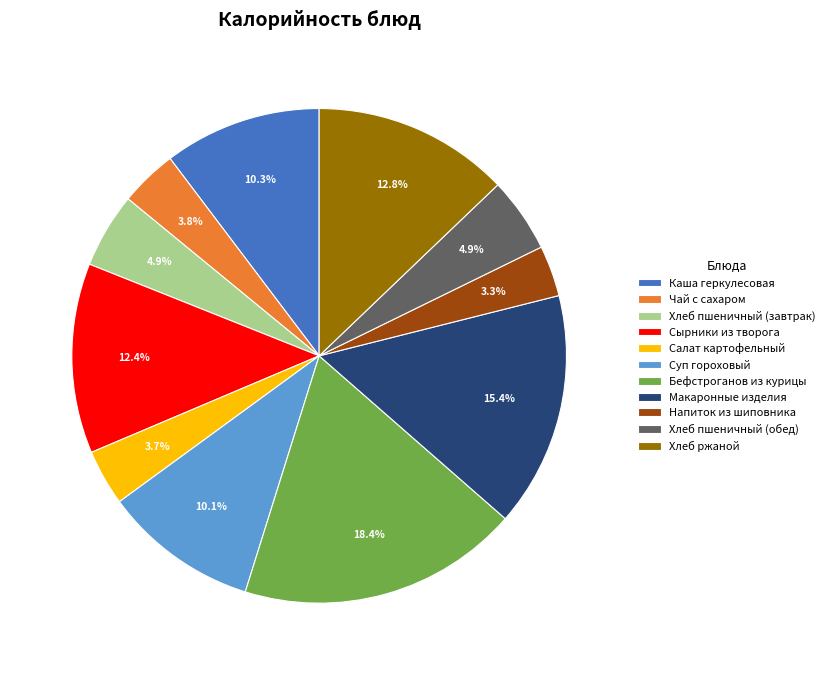

What percentage is the Салат картофельный slice, to the nearest percent?

4%